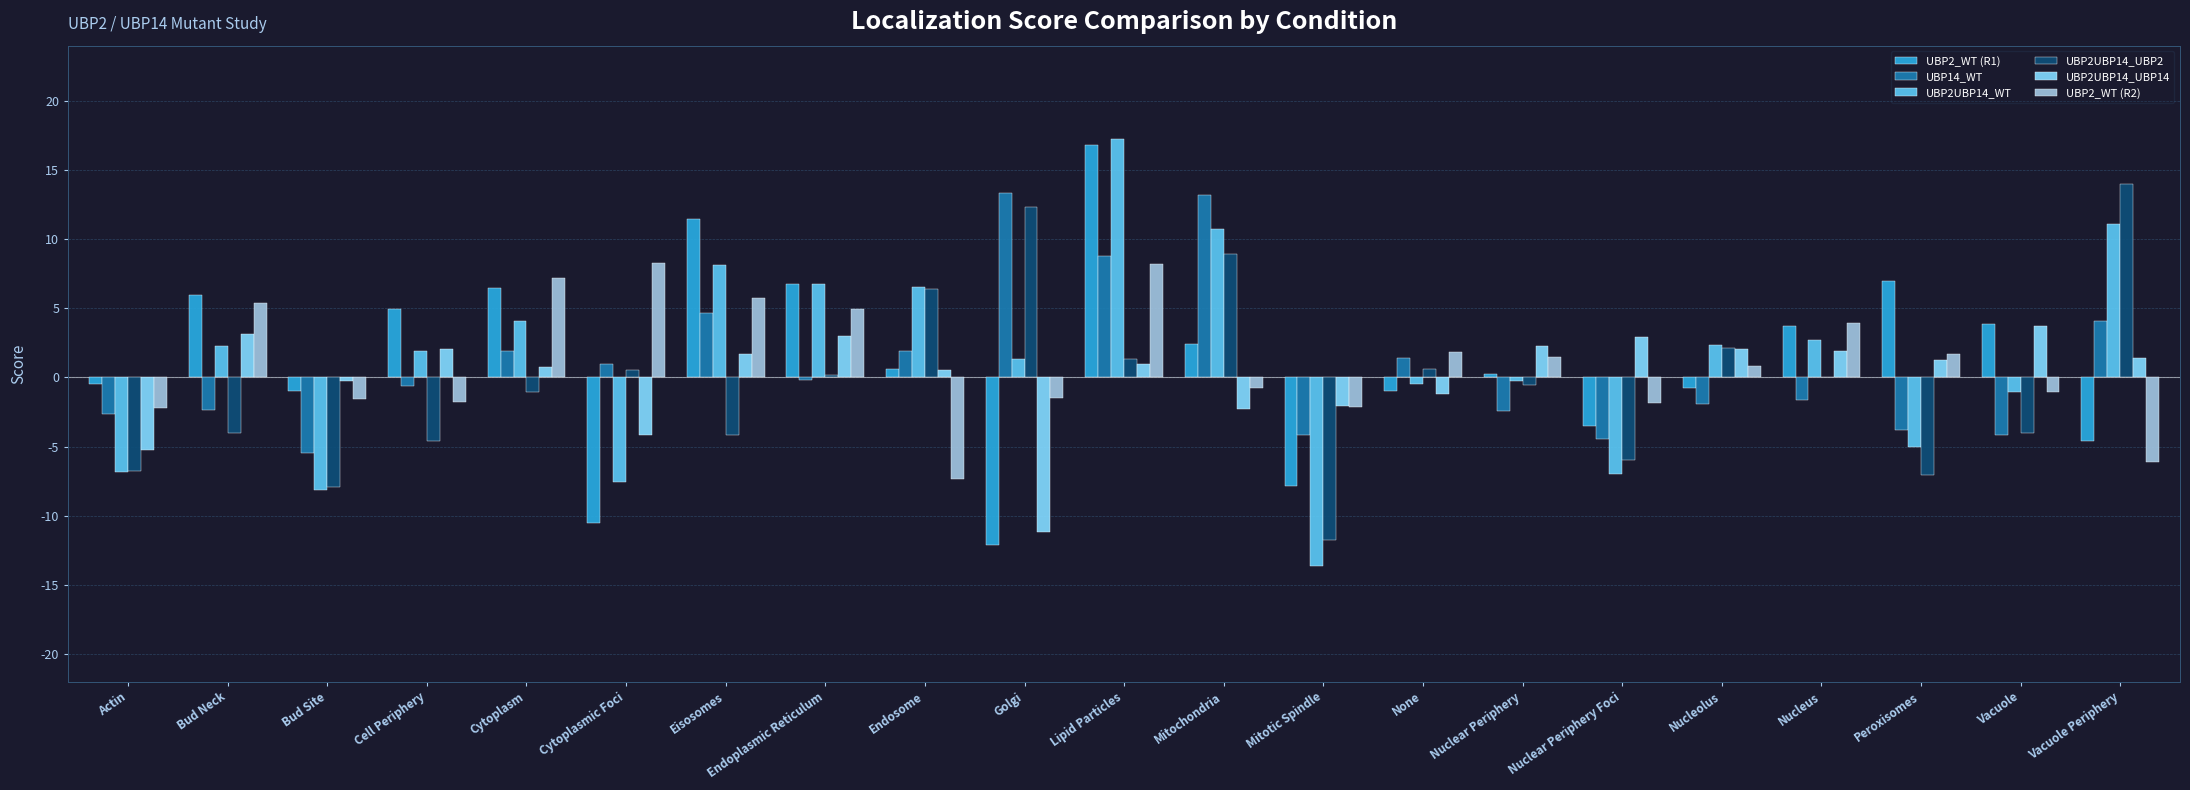

What is the sum of all UBP2UBP14_UBP14 values?

1.5